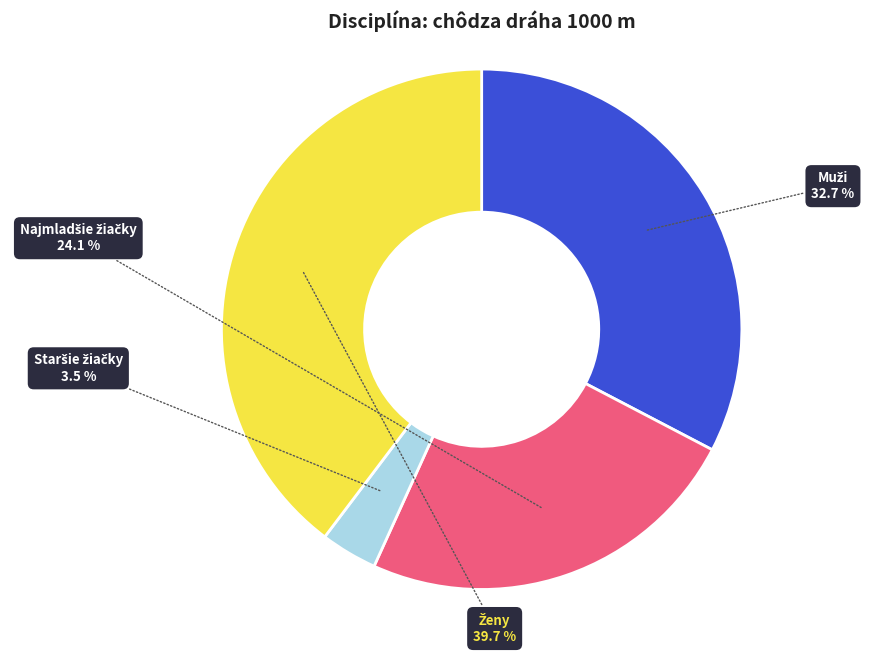

Is there a majority slice in this chart?

No